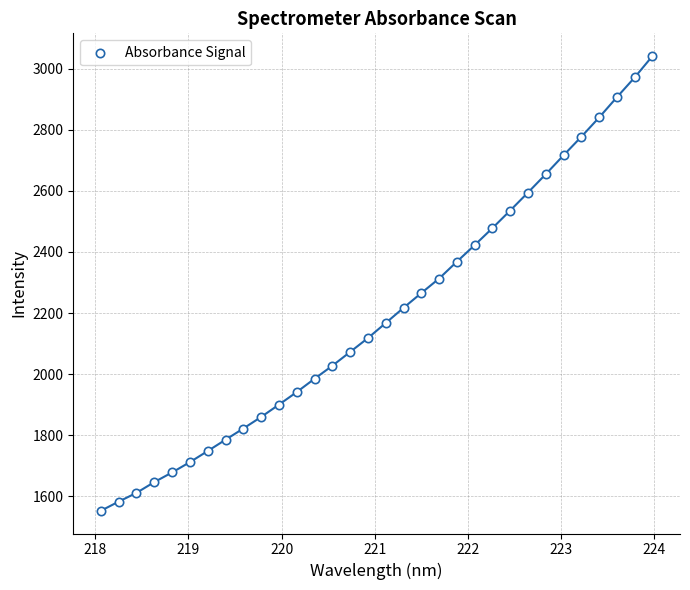

What is the range of Y values (max minus min)?

1488.3